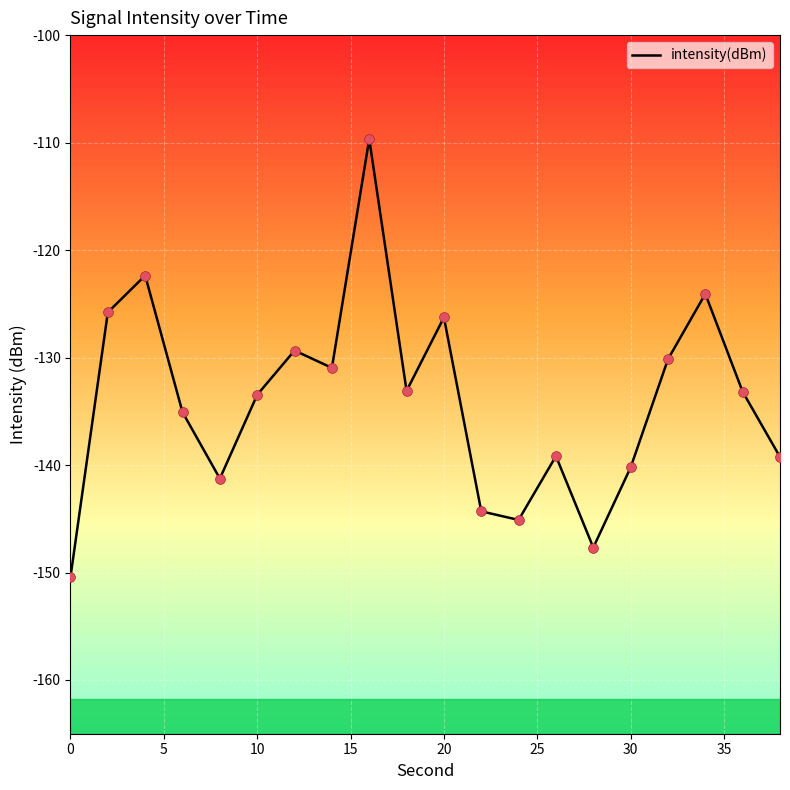

What is the difference between the maximum and minimum values?

40.7